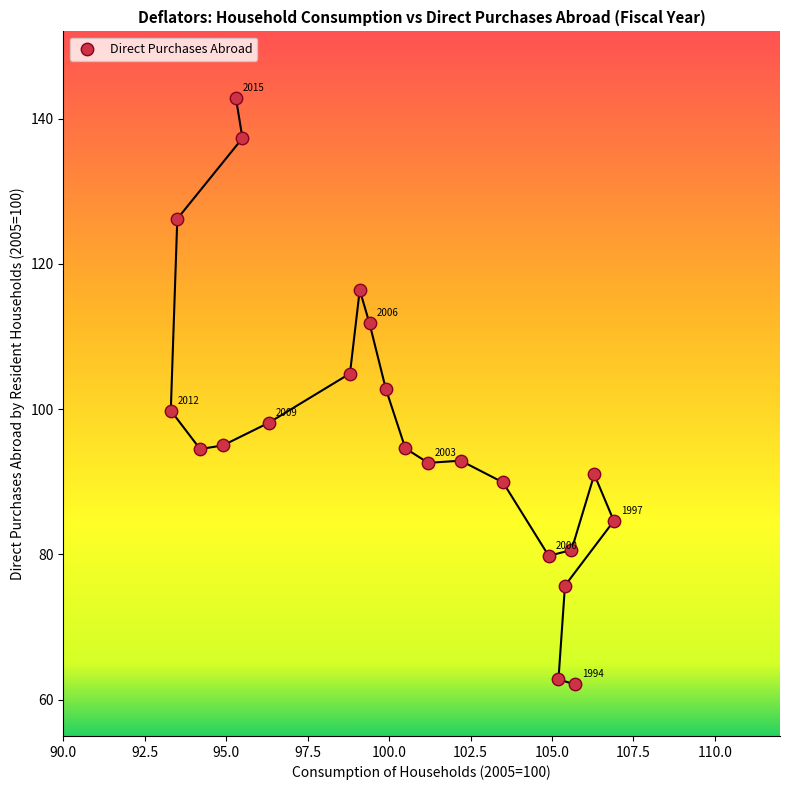

What is the range of Y values (max minus min)?

80.7